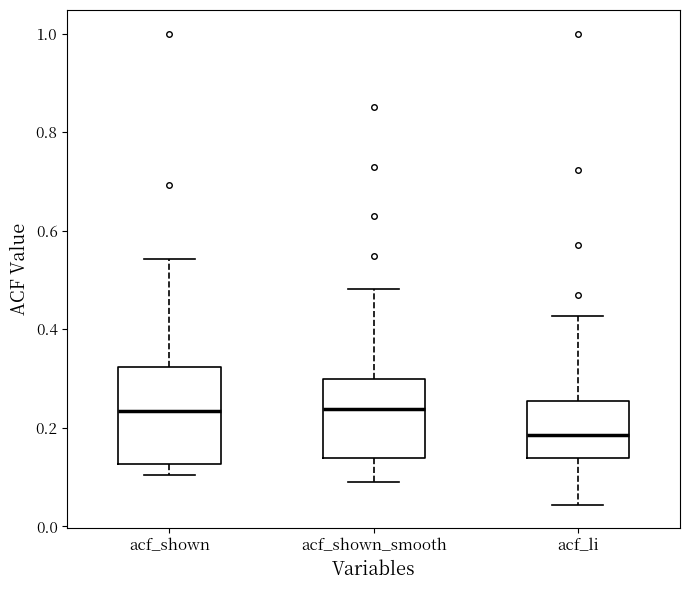

Reading left to right, read every box against the y-axis: the position of its median line, the range the box covers, and the ends of its whiskers. The values are not printed on the chart, so give them approximately, as read against the axis.

acf_shown: median 0.24, box 0.12 to 0.32, whiskers 0.10 to 0.54
acf_shown_smooth: median 0.24, box 0.14 to 0.30, whiskers 0.08 to 0.48
acf_li: median 0.18, box 0.14 to 0.26, whiskers 0.04 to 0.42